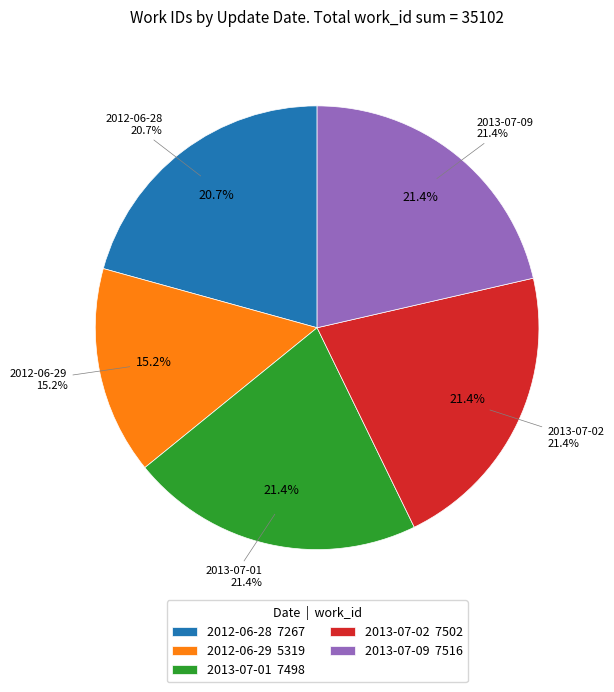

What is the change in value from 2012-06-28 to 2013-07-01?

+231